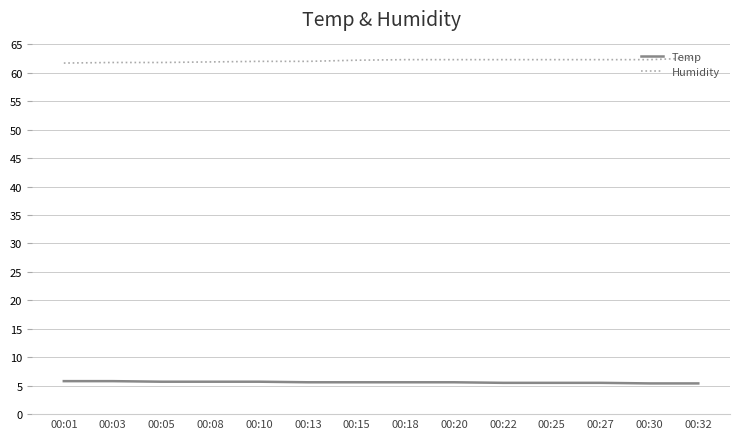

Which series has the largest total across all categories?

Humidity